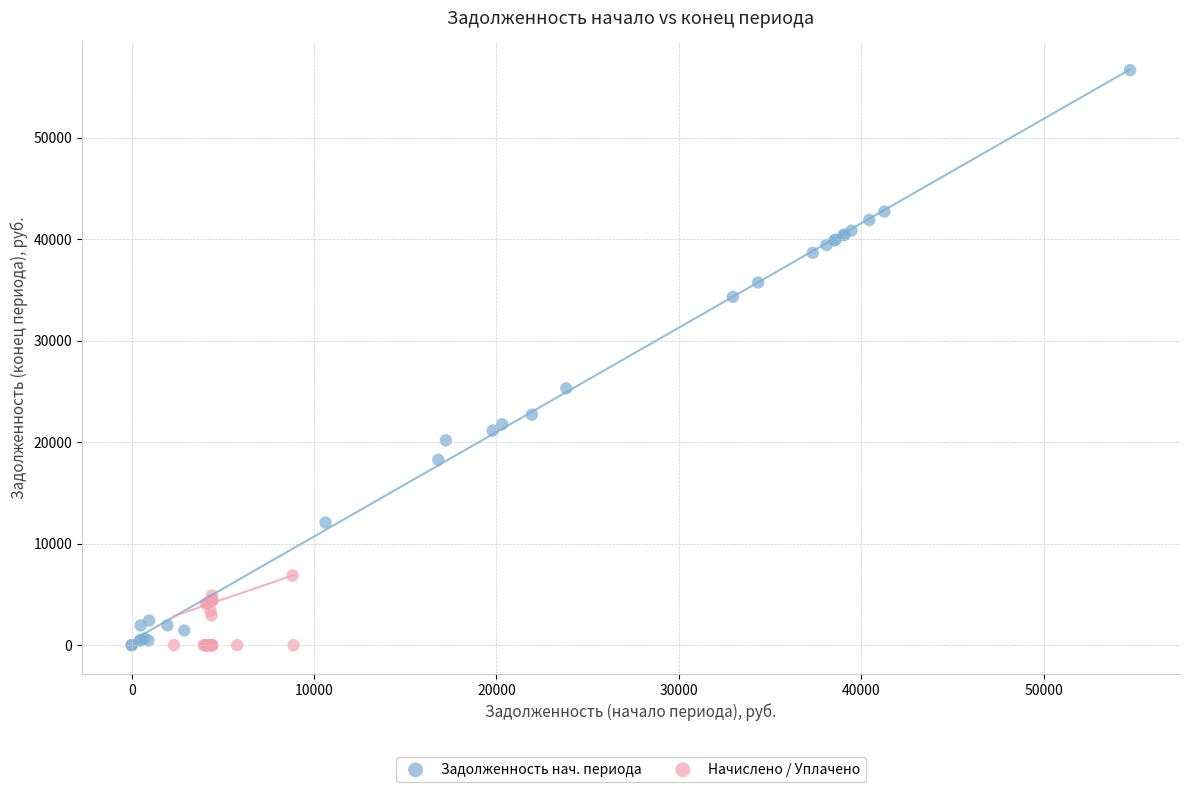

What are all the series names shown in the legend?

Задолженность нач. периода, Начислено / Уплачено